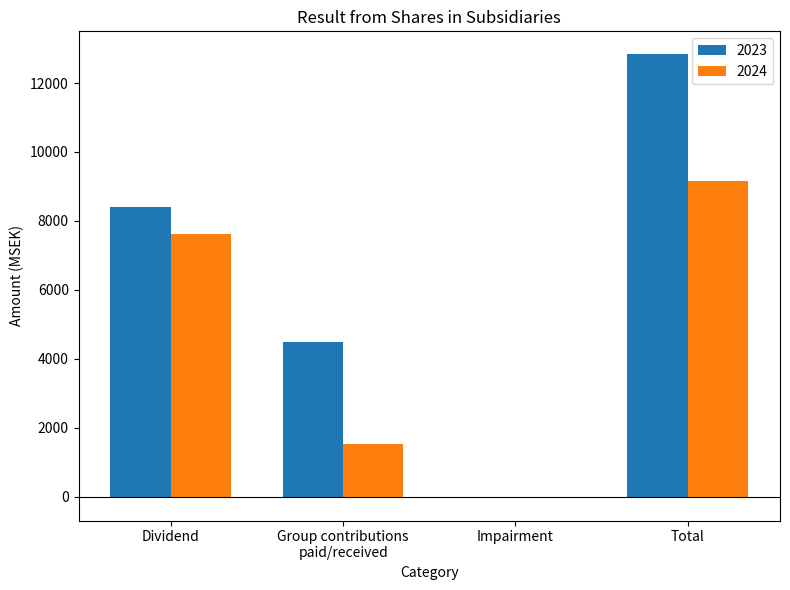

True or false: 2024 has a value of 11712 at Dividend.

False